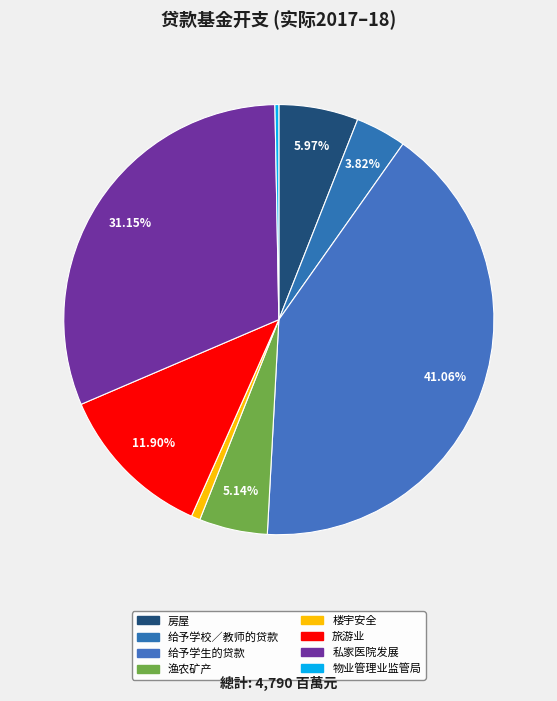

Does any single category account for the majority?

No